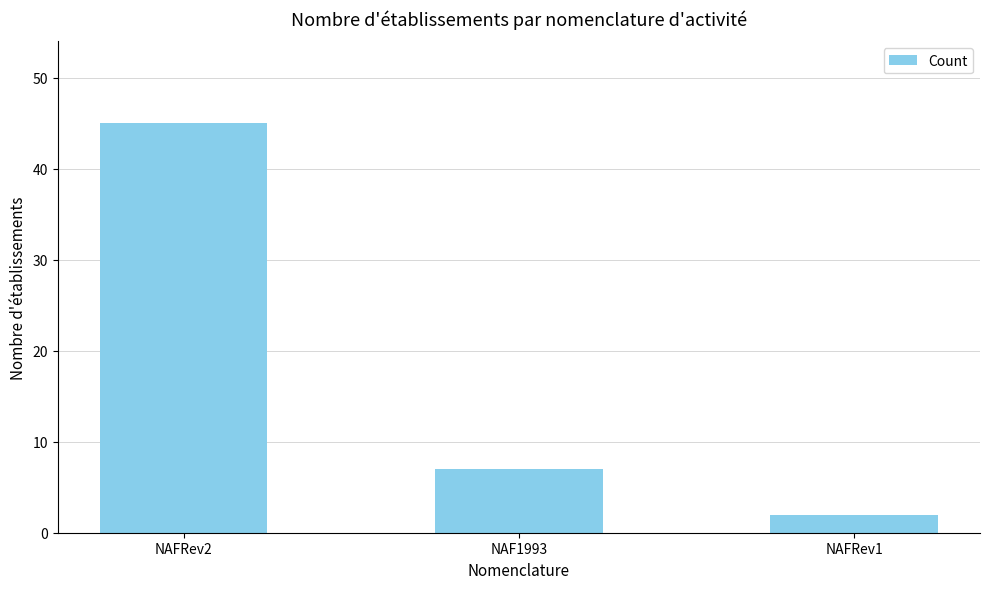

How many data points does each series have?

3